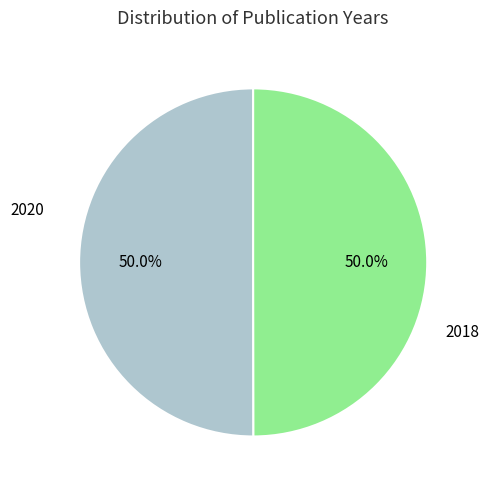

What is the total percentage of 2018 and 2020?

100.0%